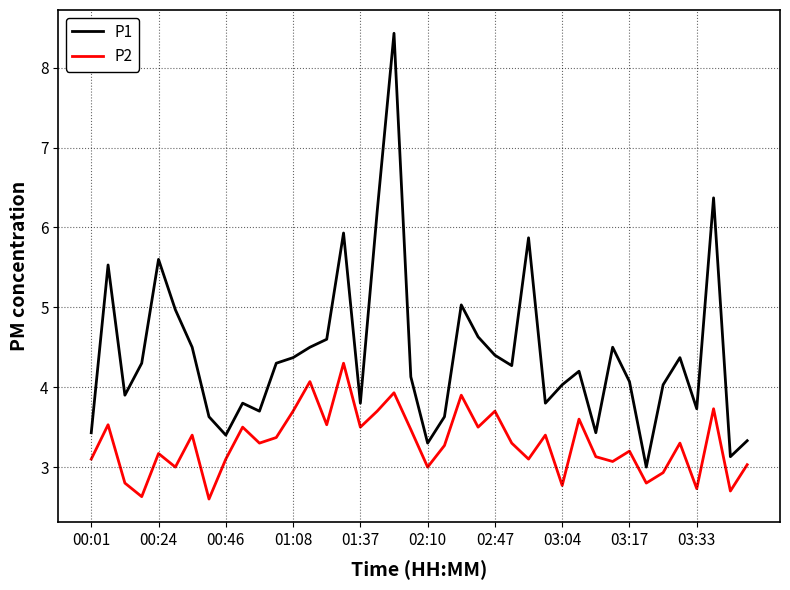

What are all the series names shown in the legend?

P1, P2